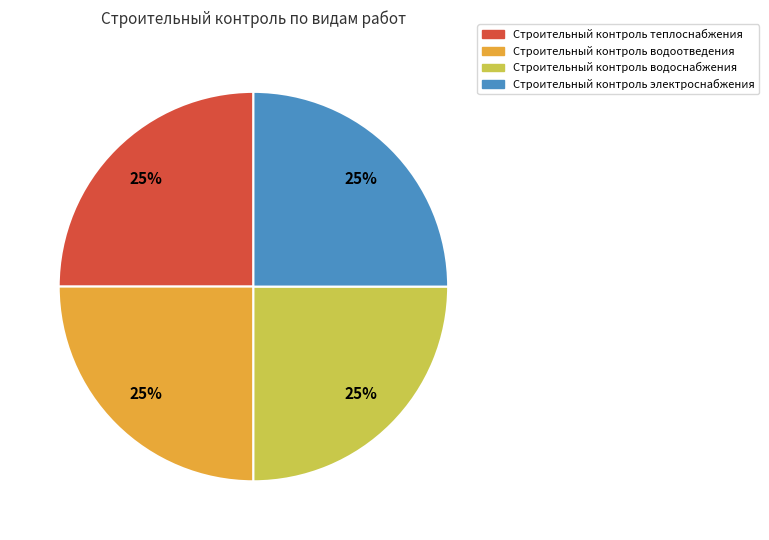

To the nearest percent, what is the difference between the largest and smallest slice percentages?

0%